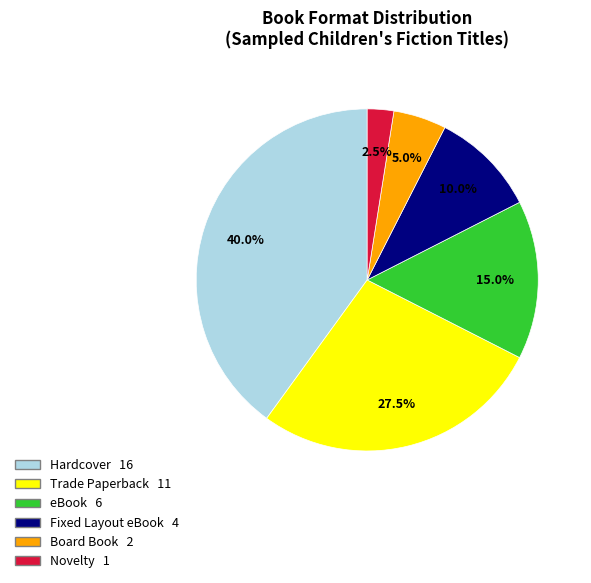

Which category has the smallest portion of the pie?

Novelty